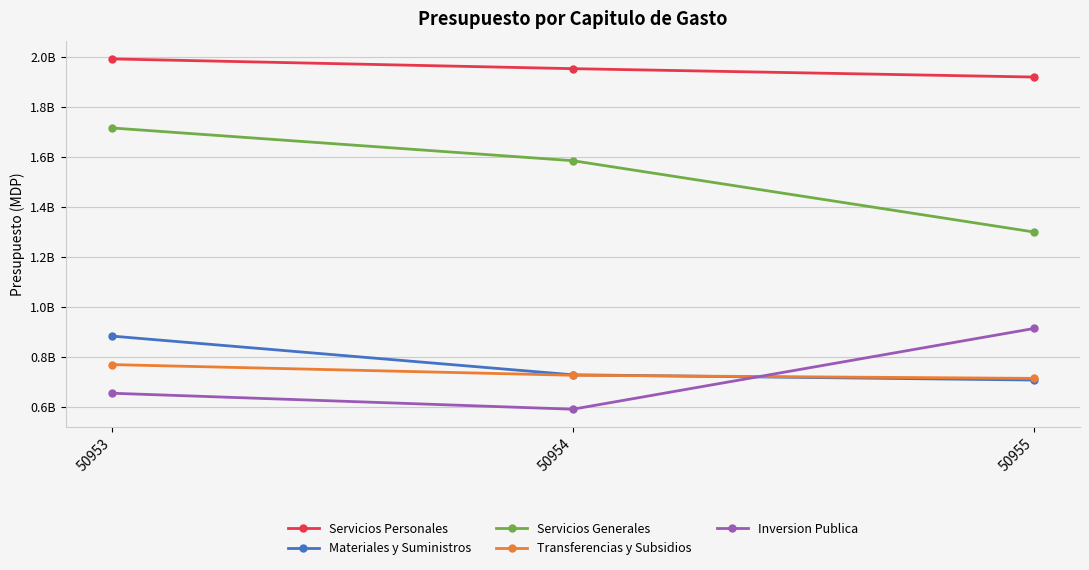

Is this an area chart (filled region under the line)?

No